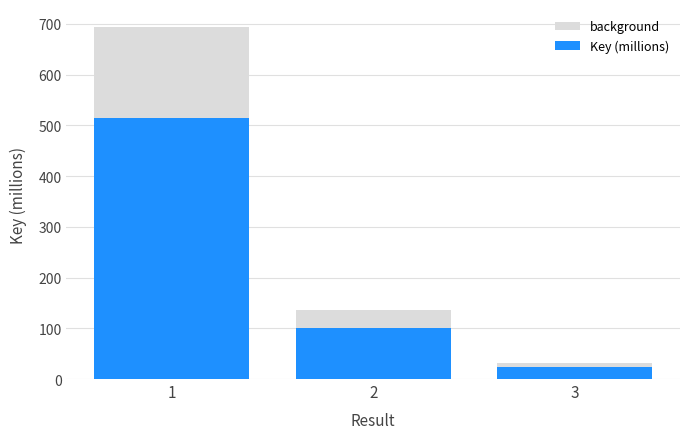

At which category is the sum across all series the highest?

1